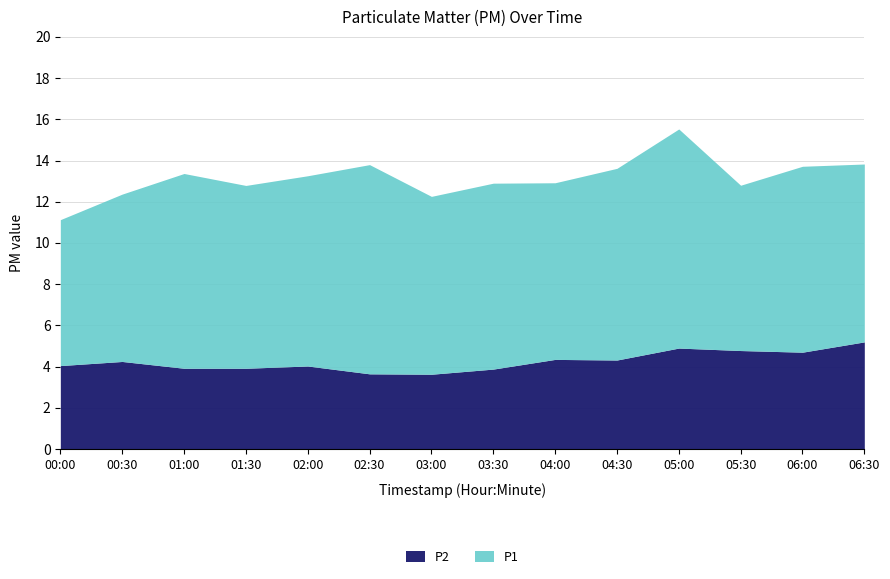

How many lines are shown in the chart?

2